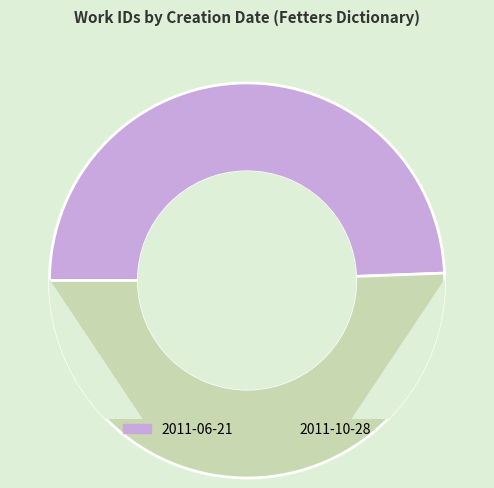

What percentage is the 2011-06-21 slice, to the nearest percent?

49%